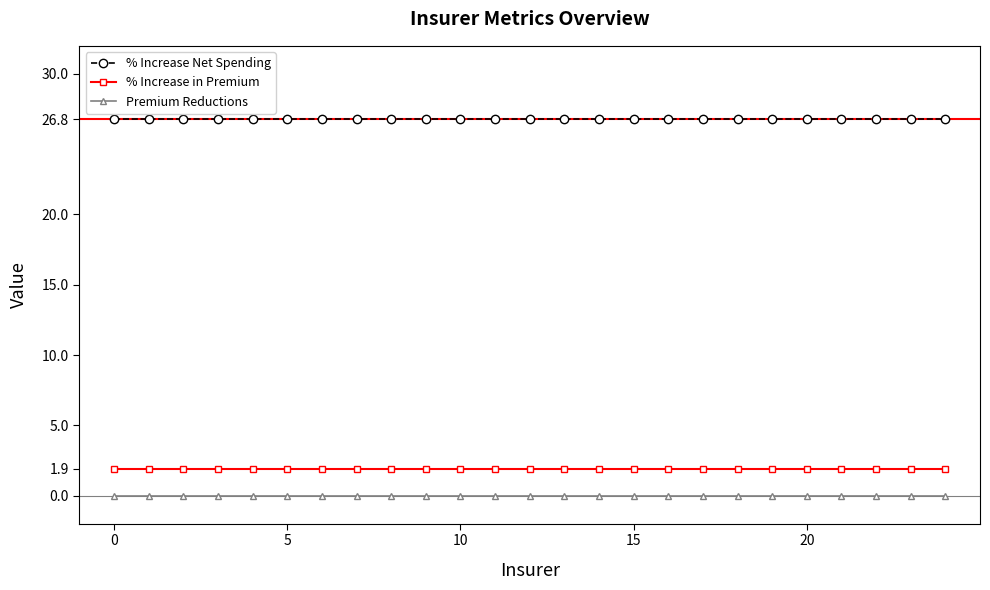

What is the sum of all % Increase Net Spending values?

669.8